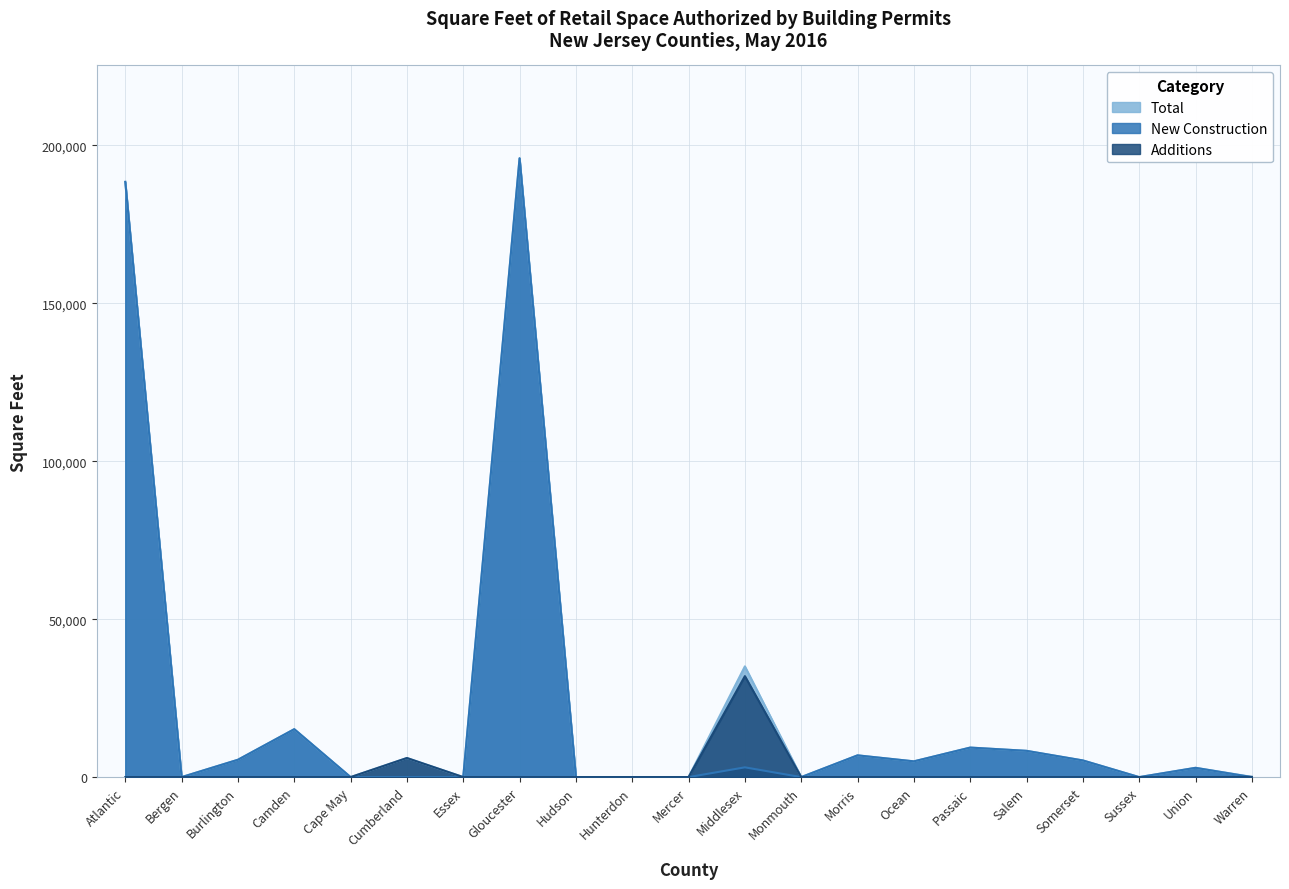

Which has a higher value, Bergen or Morris?

Morris